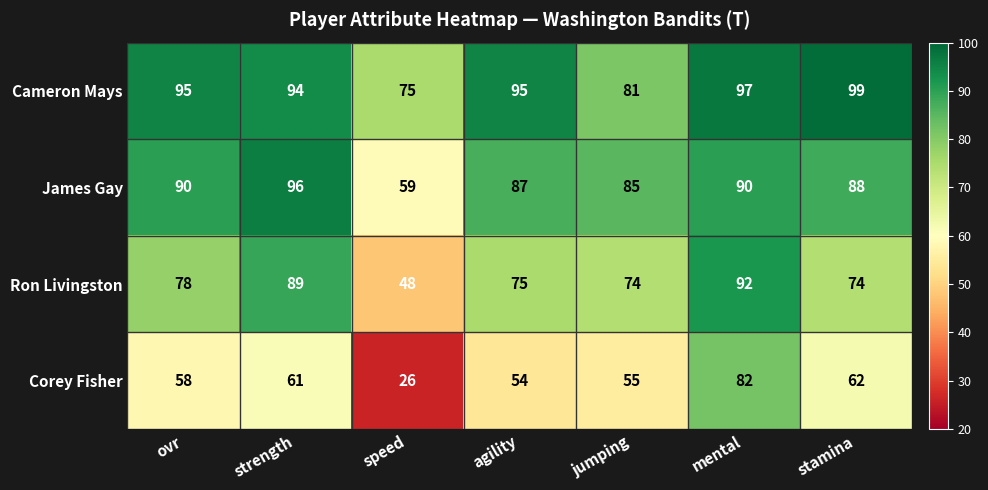

At which category is the sum across all series the highest?

mental